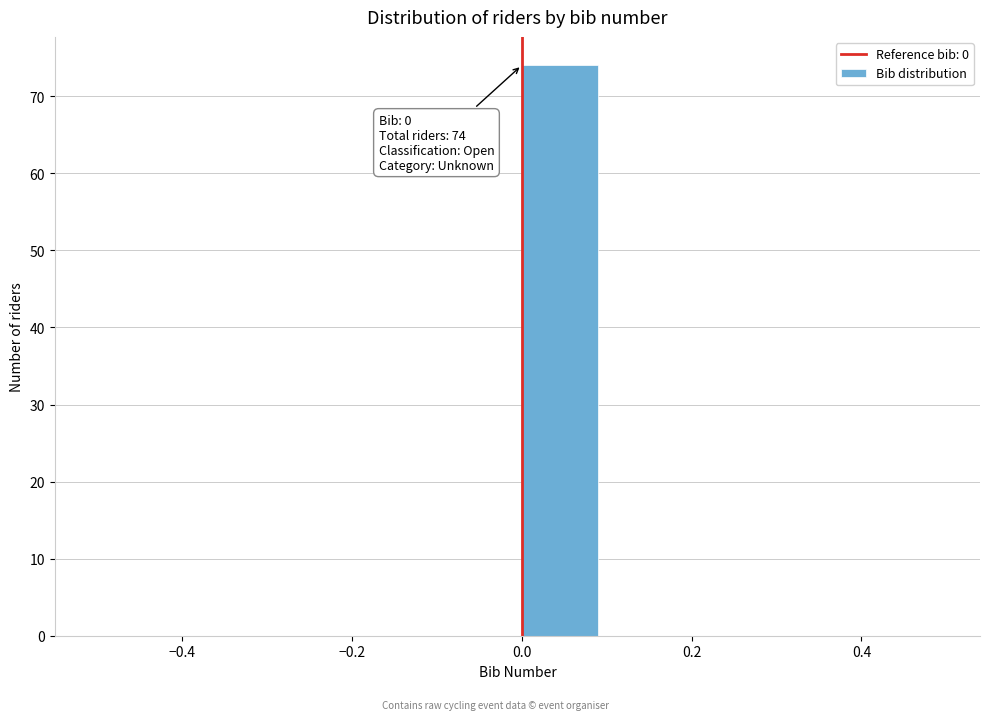

Over which range of the x-axis is the bar tallest?

0.0 to 0.1